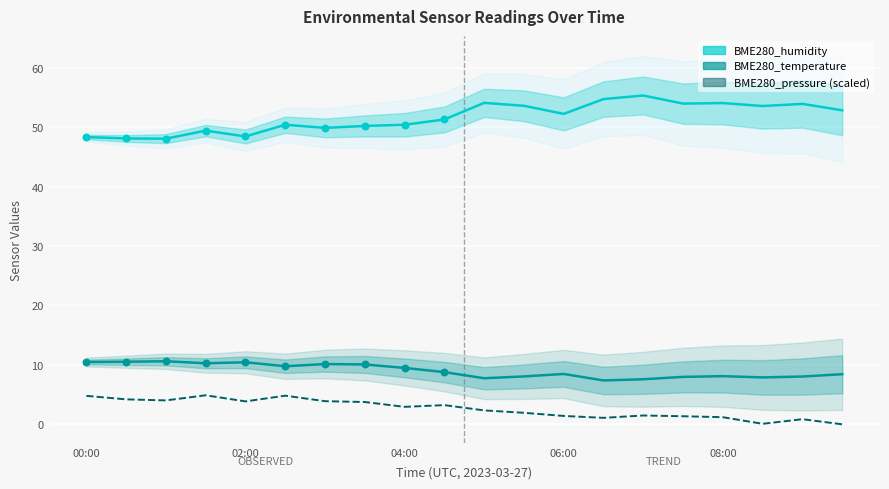

Which series reaches the maximum Y coordinate?

BME280_humidity